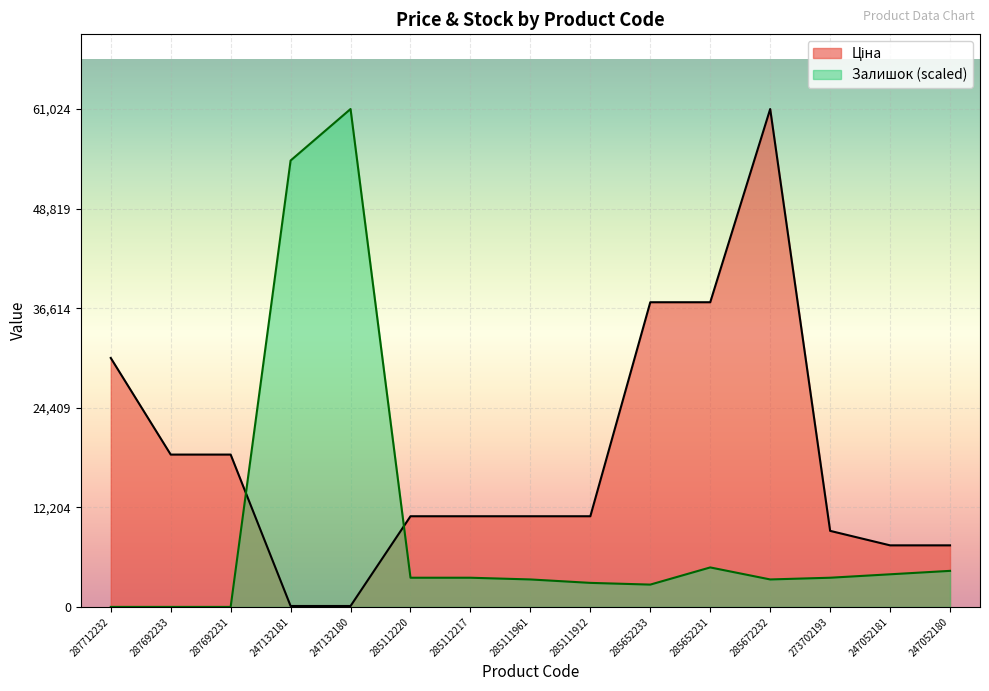

Is it true that Ціна equals 10849.3 at 247052181?

False